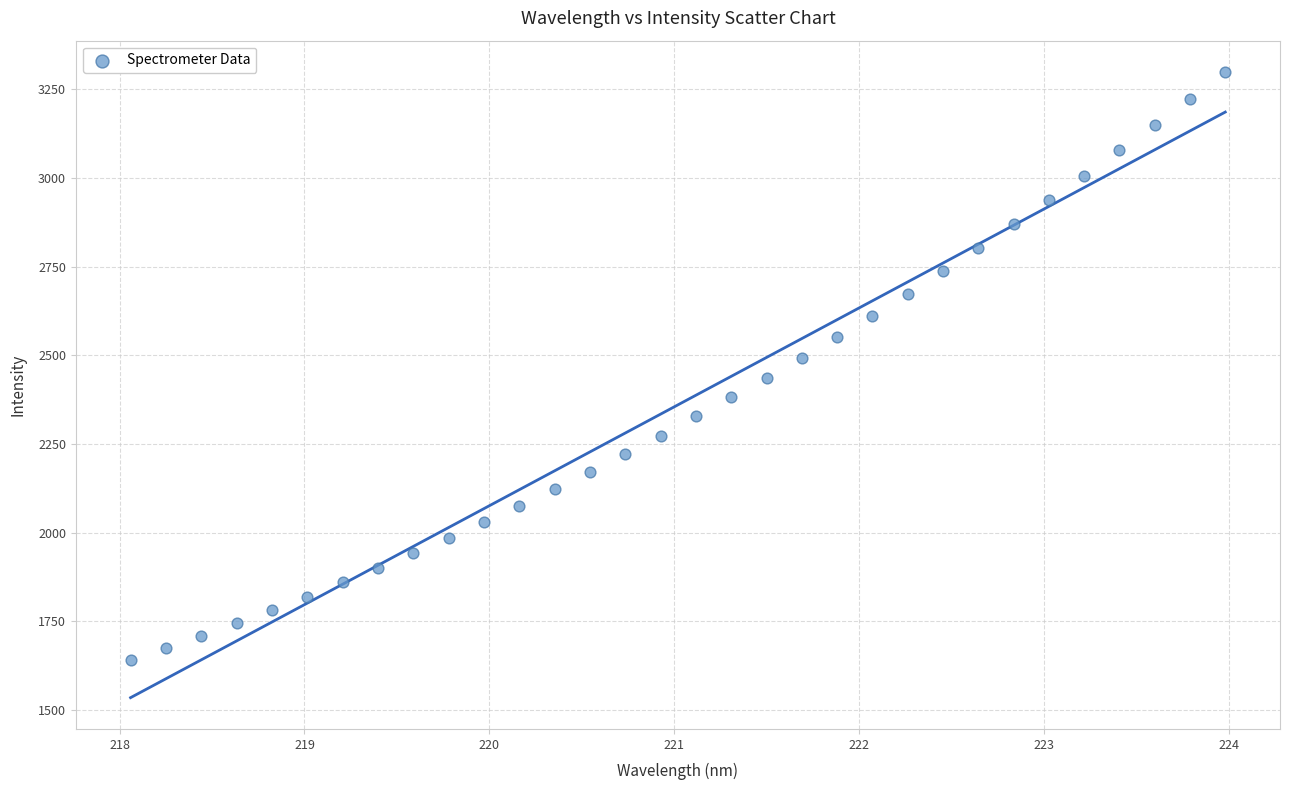

What is the range of X values (max minus min)?

5.9